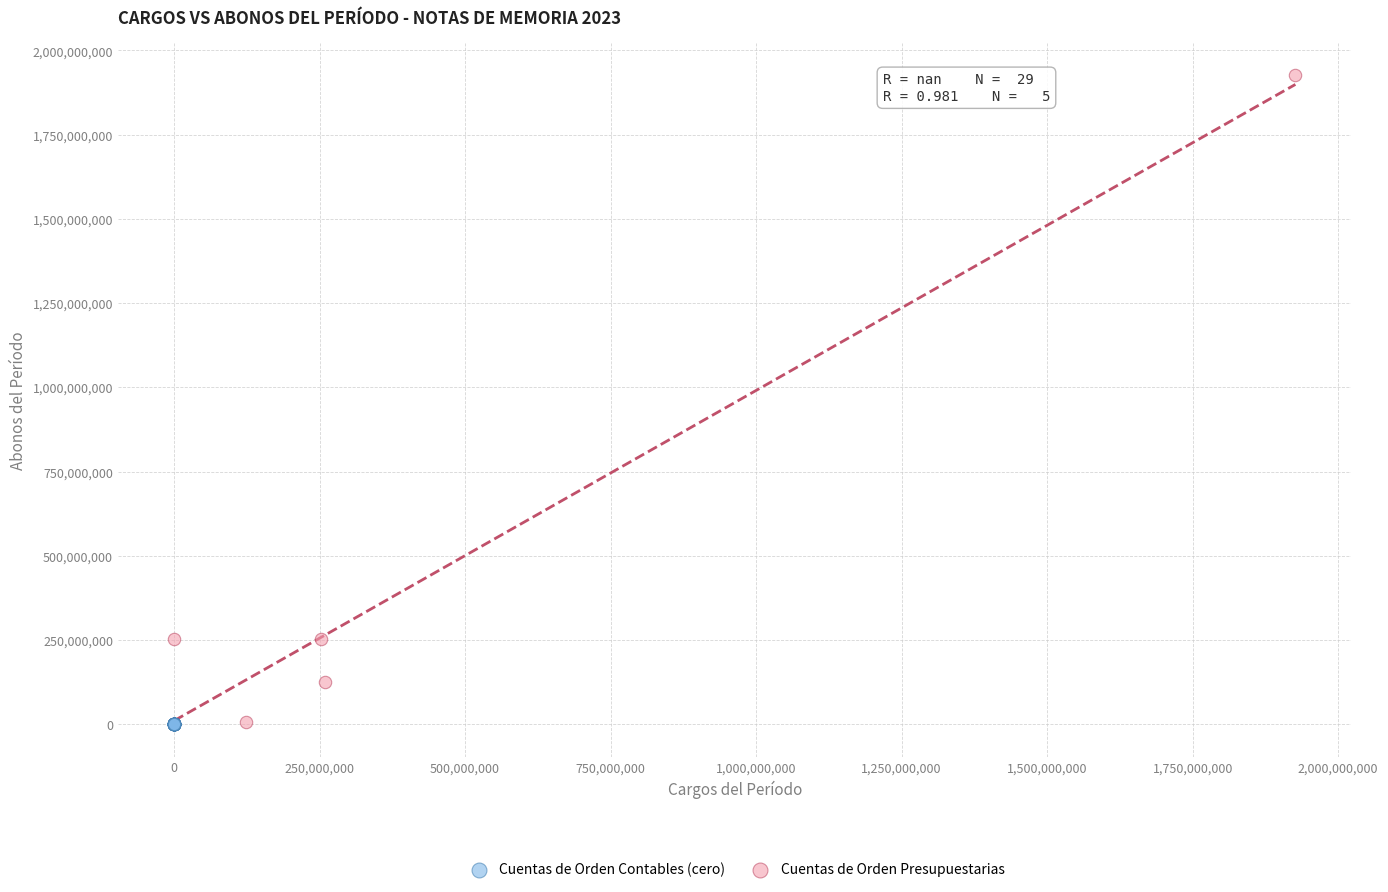

Which series reaches the maximum Y coordinate?

Cuentas de Orden Presupuestarias